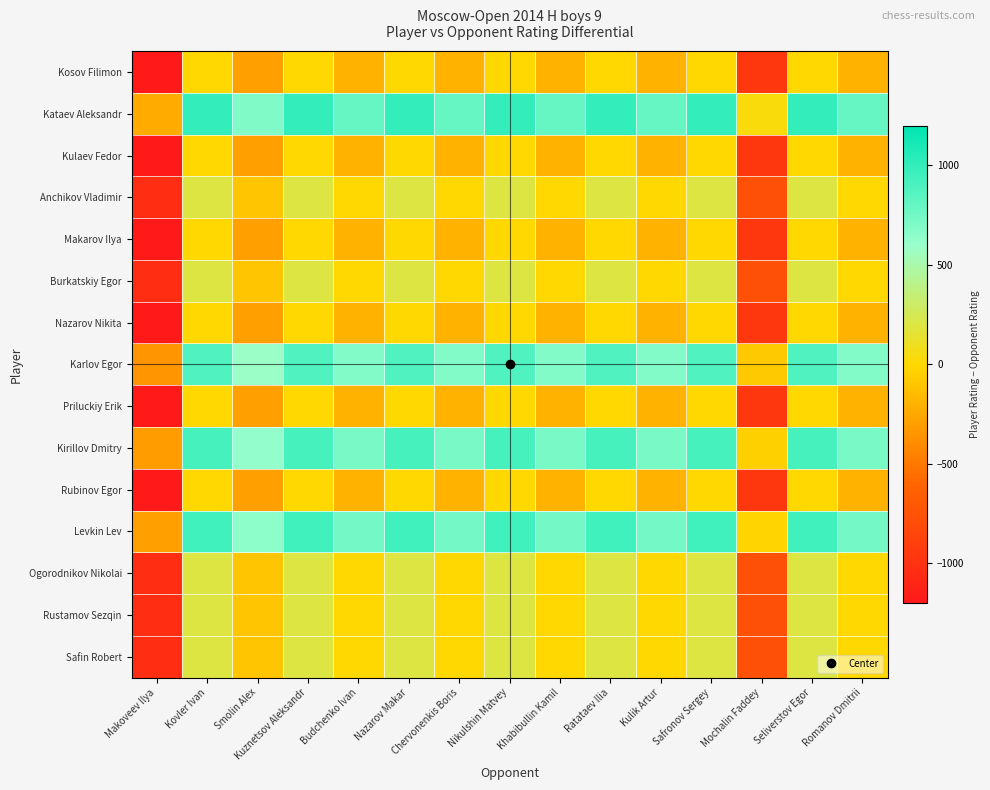

Reading left to right, list all the values displayed in this chart.

Kosov Filimon: Makoveev Ilya=-1236	Kovler Ivan=0	Smolin Alex=-300	Kuznetsov Aleksandr=0	Budchenko Ivan=-200	Nazarov Makar=0	Chervonenkis Boris=-200	Nikulshin Matvey=0	Khabibullin Kamil=-200	Ratataev Ilia=0	Kulik Artur=-200	Safronov Sergey=0	Mochalin Faddey=-965	Seliverstov Egor=0	Romanov Dmitrii=-200
Kataev Aleksandr: Makoveev Ilya=-239	Kovler Ivan=997	Smolin Alex=697	Kuznetsov Aleksandr=997	Budchenko Ivan=797	Nazarov Makar=997	Chervonenkis Boris=797	Nikulshin Matvey=997	Khabibullin Kamil=797	Ratataev Ilia=997	Kulik Artur=797	Safronov Sergey=997	Mochalin Faddey=32	Seliverstov Egor=997	Romanov Dmitrii=797
Kulaev Fedor: Makoveev Ilya=-1236	Kovler Ivan=0	Smolin Alex=-300	Kuznetsov Aleksandr=0	Budchenko Ivan=-200	Nazarov Makar=0	Chervonenkis Boris=-200	Nikulshin Matvey=0	Khabibullin Kamil=-200	Ratataev Ilia=0	Kulik Artur=-200	Safronov Sergey=0	Mochalin Faddey=-965	Seliverstov Egor=0	Romanov Dmitrii=-200
Anchikov Vladimir: Makoveev Ilya=-1036	Kovler Ivan=200	Smolin Alex=-100	Kuznetsov Aleksandr=200	Budchenko Ivan=0	Nazarov Makar=200	Chervonenkis Boris=0	Nikulshin Matvey=200	Khabibullin Kamil=0	Ratataev Ilia=200	Kulik Artur=0	Safronov Sergey=200	Mochalin Faddey=-765	Seliverstov Egor=200	Romanov Dmitrii=0
Makarov Ilya: Makoveev Ilya=-1236	Kovler Ivan=0	Smolin Alex=-300	Kuznetsov Aleksandr=0	Budchenko Ivan=-200	Nazarov Makar=0	Chervonenkis Boris=-200	Nikulshin Matvey=0	Khabibullin Kamil=-200	Ratataev Ilia=0	Kulik Artur=-200	Safronov Sergey=0	Mochalin Faddey=-965	Seliverstov Egor=0	Romanov Dmitrii=-200
Burkatskiy Egor: Makoveev Ilya=-1036	Kovler Ivan=200	Smolin Alex=-100	Kuznetsov Aleksandr=200	Budchenko Ivan=0	Nazarov Makar=200	Chervonenkis Boris=0	Nikulshin Matvey=200	Khabibullin Kamil=0	Ratataev Ilia=200	Kulik Artur=0	Safronov Sergey=200	Mochalin Faddey=-765	Seliverstov Egor=200	Romanov Dmitrii=0
Nazarov Nikita: Makoveev Ilya=-1236	Kovler Ivan=0	Smolin Alex=-300	Kuznetsov Aleksandr=0	Budchenko Ivan=-200	Nazarov Makar=0	Chervonenkis Boris=-200	Nikulshin Matvey=0	Khabibullin Kamil=-200	Ratataev Ilia=0	Kulik Artur=-200	Safronov Sergey=0	Mochalin Faddey=-965	Seliverstov Egor=0	Romanov Dmitrii=-200
Karlov Egor: Makoveev Ilya=-351	Kovler Ivan=885	Smolin Alex=585	Kuznetsov Aleksandr=885	Budchenko Ivan=685	Nazarov Makar=885	Chervonenkis Boris=685	Nikulshin Matvey=885	Khabibullin Kamil=685	Ratataev Ilia=885	Kulik Artur=685	Safronov Sergey=885	Mochalin Faddey=-80	Seliverstov Egor=885	Romanov Dmitrii=685
Priluckiy Erik: Makoveev Ilya=-1236	Kovler Ivan=0	Smolin Alex=-300	Kuznetsov Aleksandr=0	Budchenko Ivan=-200	Nazarov Makar=0	Chervonenkis Boris=-200	Nikulshin Matvey=0	Khabibullin Kamil=-200	Ratataev Ilia=0	Kulik Artur=-200	Safronov Sergey=0	Mochalin Faddey=-965	Seliverstov Egor=0	Romanov Dmitrii=-200
Kirillov Dmitry: Makoveev Ilya=-314	Kovler Ivan=922	Smolin Alex=622	Kuznetsov Aleksandr=922	Budchenko Ivan=722	Nazarov Makar=922	Chervonenkis Boris=722	Nikulshin Matvey=922	Khabibullin Kamil=722	Ratataev Ilia=922	Kulik Artur=722	Safronov Sergey=922	Mochalin Faddey=-43	Seliverstov Egor=922	Romanov Dmitrii=722
Rubinov Egor: Makoveev Ilya=-1236	Kovler Ivan=0	Smolin Alex=-300	Kuznetsov Aleksandr=0	Budchenko Ivan=-200	Nazarov Makar=0	Chervonenkis Boris=-200	Nikulshin Matvey=0	Khabibullin Kamil=-200	Ratataev Ilia=0	Kulik Artur=-200	Safronov Sergey=0	Mochalin Faddey=-965	Seliverstov Egor=0	Romanov Dmitrii=-200
Levkin Lev: Makoveev Ilya=-293	Kovler Ivan=943	Smolin Alex=643	Kuznetsov Aleksandr=943	Budchenko Ivan=743	Nazarov Makar=943	Chervonenkis Boris=743	Nikulshin Matvey=943	Khabibullin Kamil=743	Ratataev Ilia=943	Kulik Artur=743	Safronov Sergey=943	Mochalin Faddey=-22	Seliverstov Egor=943	Romanov Dmitrii=743
Ogorodnikov Nikolai: Makoveev Ilya=-1036	Kovler Ivan=200	Smolin Alex=-100	Kuznetsov Aleksandr=200	Budchenko Ivan=0	Nazarov Makar=200	Chervonenkis Boris=0	Nikulshin Matvey=200	Khabibullin Kamil=0	Ratataev Ilia=200	Kulik Artur=0	Safronov Sergey=200	Mochalin Faddey=-765	Seliverstov Egor=200	Romanov Dmitrii=0
Rustamov Sezqin: Makoveev Ilya=-1036	Kovler Ivan=200	Smolin Alex=-100	Kuznetsov Aleksandr=200	Budchenko Ivan=0	Nazarov Makar=200	Chervonenkis Boris=0	Nikulshin Matvey=200	Khabibullin Kamil=0	Ratataev Ilia=200	Kulik Artur=0	Safronov Sergey=200	Mochalin Faddey=-765	Seliverstov Egor=200	Romanov Dmitrii=0
Safin Robert: Makoveev Ilya=-1036	Kovler Ivan=200	Smolin Alex=-100	Kuznetsov Aleksandr=200	Budchenko Ivan=0	Nazarov Makar=200	Chervonenkis Boris=0	Nikulshin Matvey=200	Khabibullin Kamil=0	Ratataev Ilia=200	Kulik Artur=0	Safronov Sergey=200	Mochalin Faddey=-765	Seliverstov Egor=200	Romanov Dmitrii=0